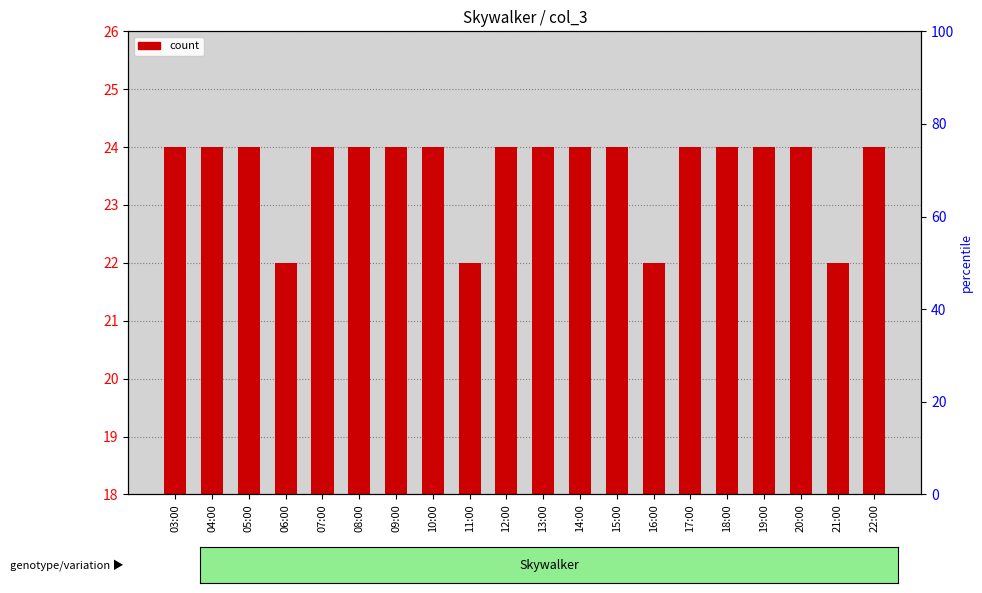

Rank the categories by value from lowest to highest.

06:00, 11:00, 16:00, 21:00, 03:00, 04:00, 05:00, 07:00, 08:00, 09:00, 10:00, 12:00, 13:00, 14:00, 15:00, 17:00, 18:00, 19:00, 20:00, 22:00